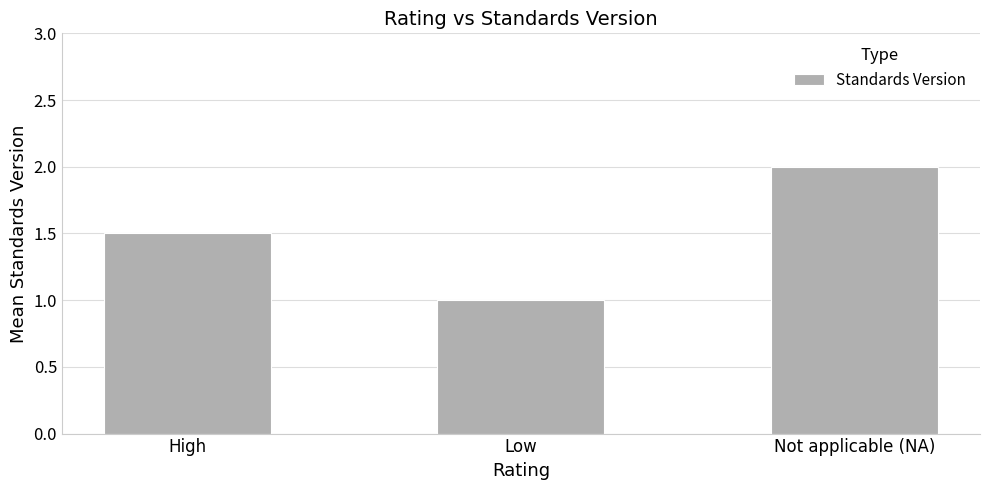

Reading right to left, list all the values displayed in this chart.

2.0	1.0	1.5